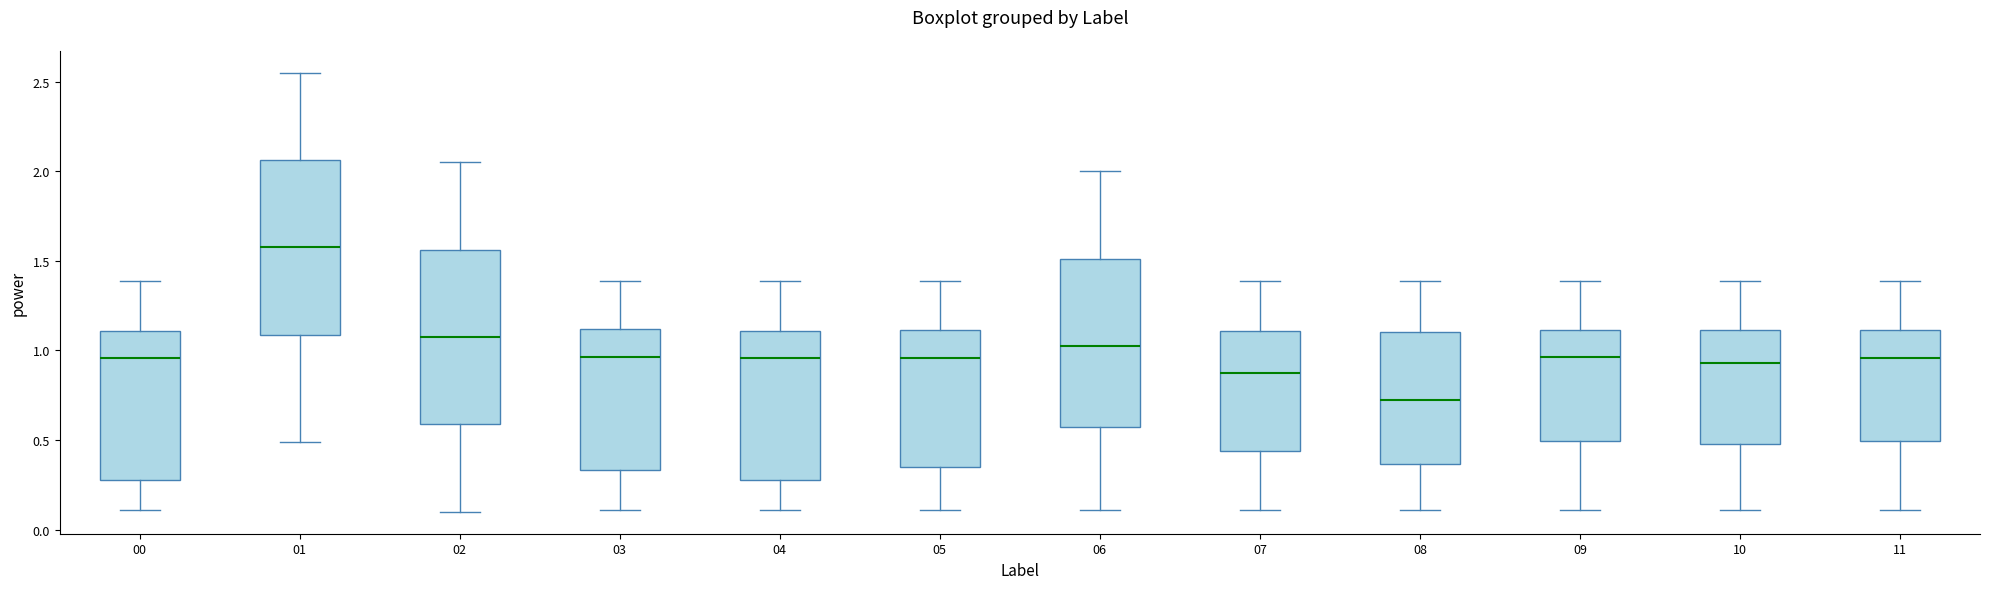

Which box's median line is the lowest?

08